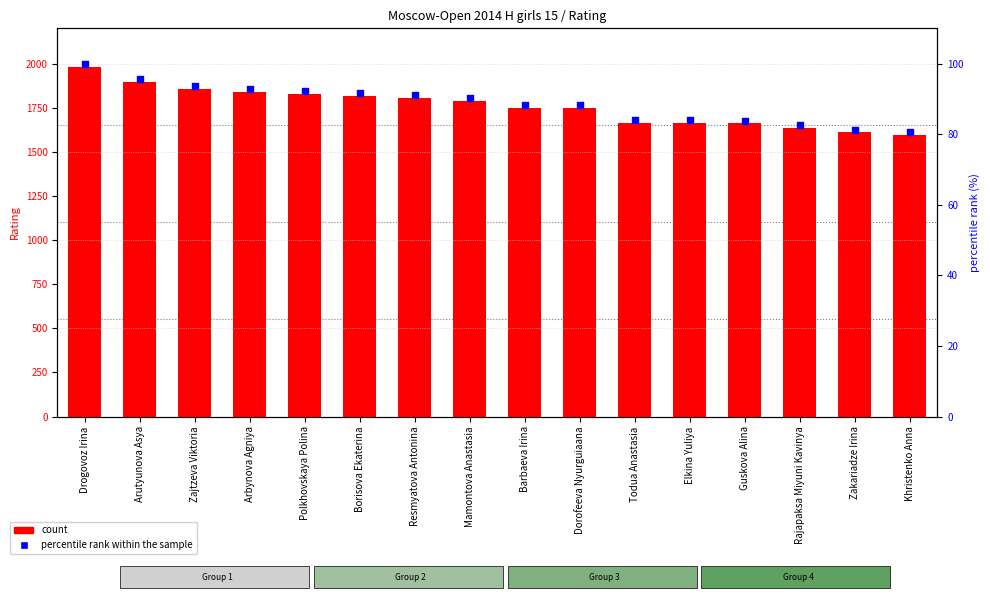

At how many categories does at least one series exceed 574?

16